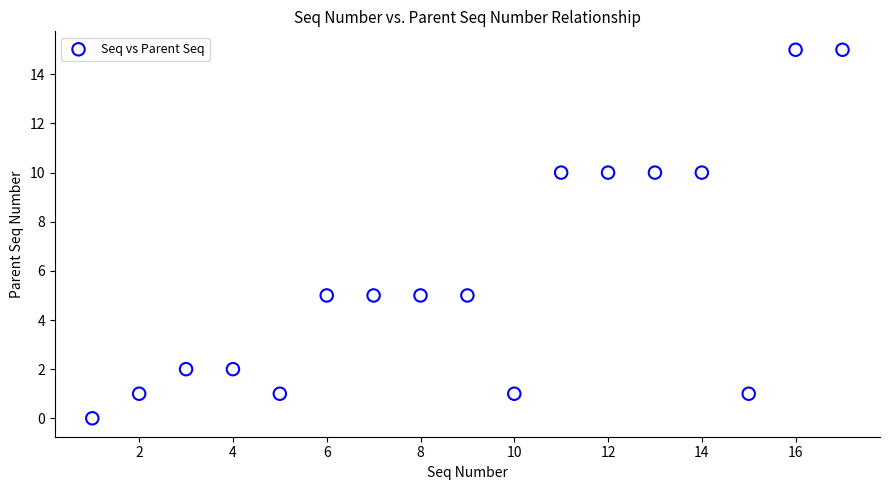

What is the range of X values (max minus min)?

16